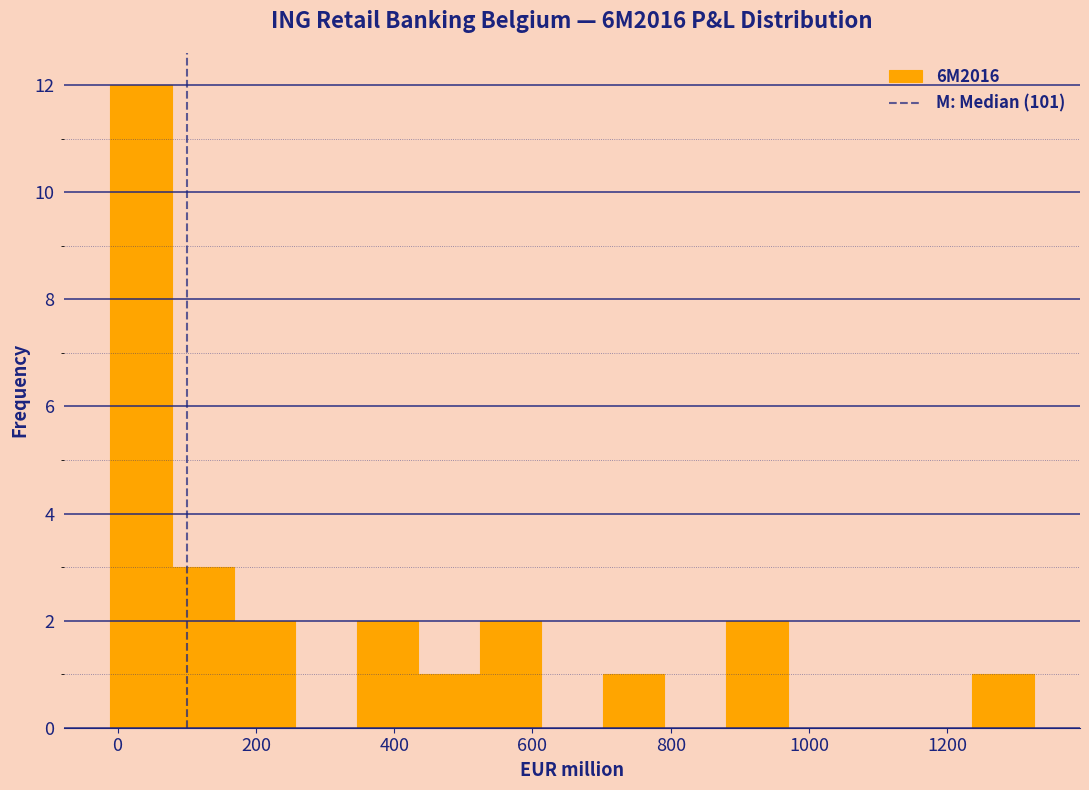

What is the height of the bar covering -20 to 80 on the x-axis? Neither the bar edges nor the heights are printed on the chart, so give them approximately, as read against the axes.

12